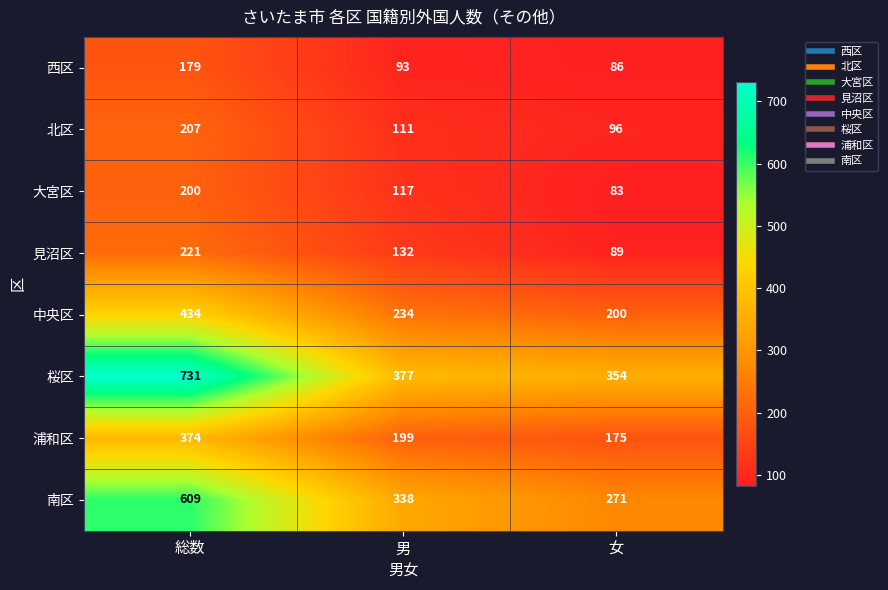

At which label is 大宮区 closest to 141?

男